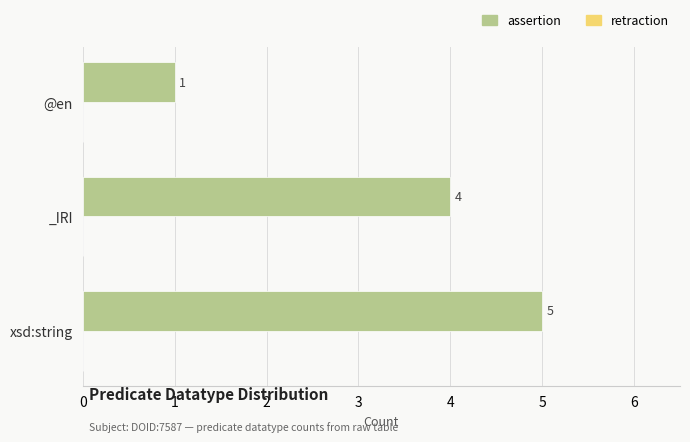

Which label corresponds to the smallest value in the chart?

@en